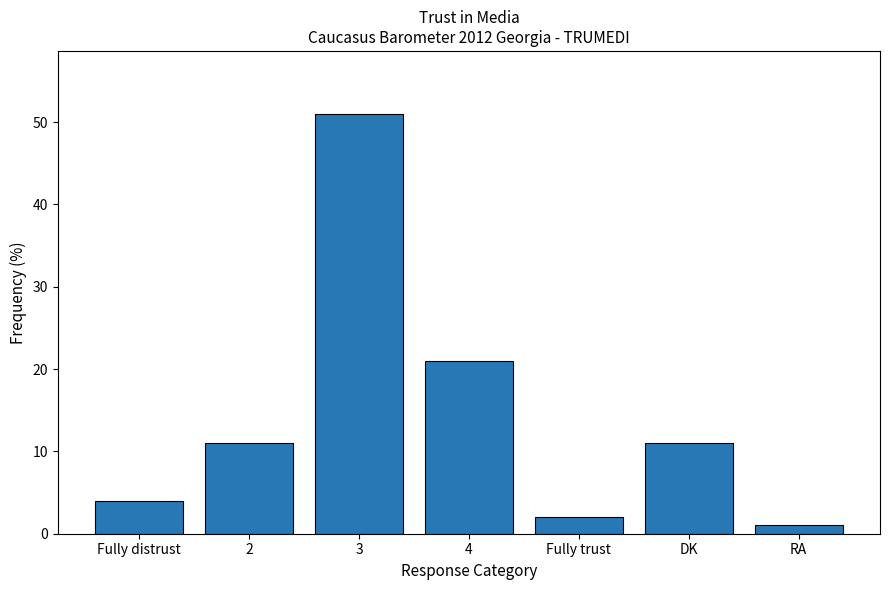

How many data points are less than 11?

3